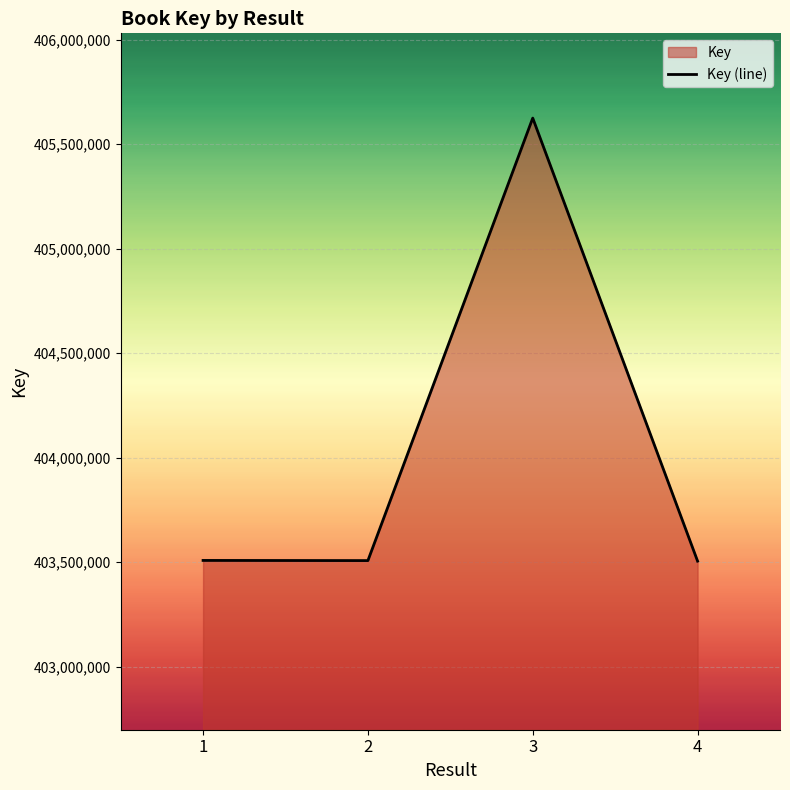

List the labels in order of value, largest first.

3, 1, 2, 4